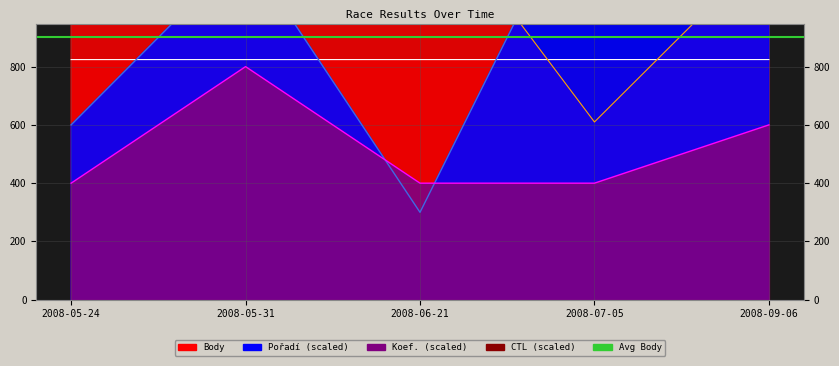

Is it true that Koef. equals 400.0 at 2008-06-21?

True